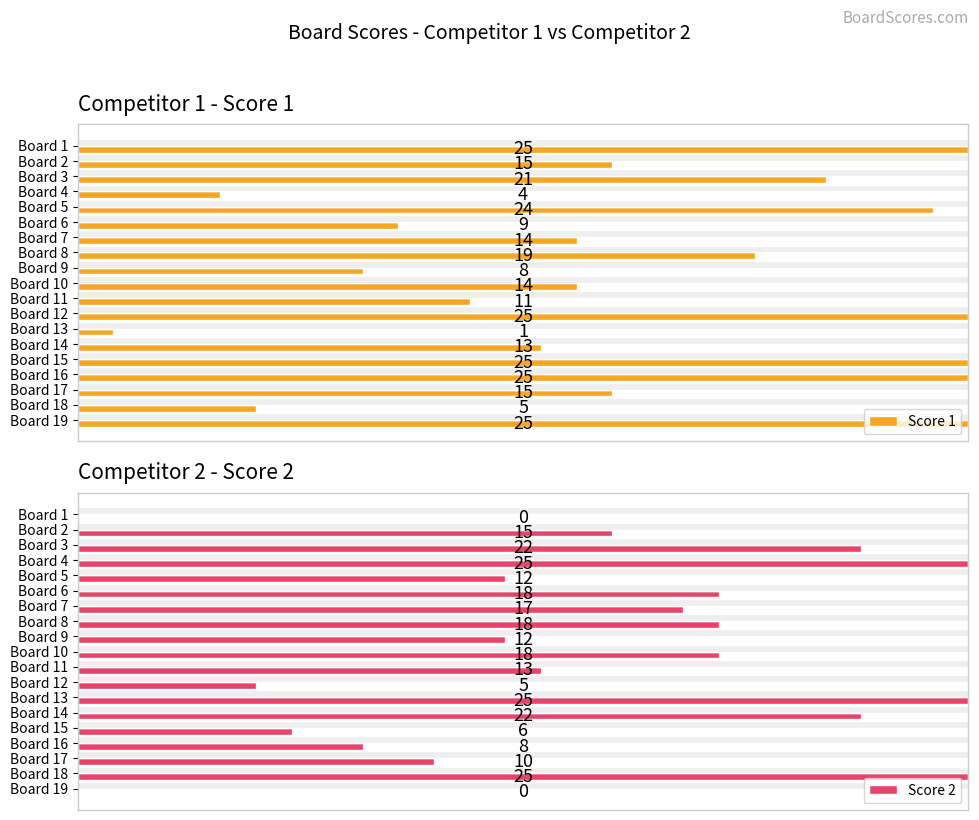

What is the maximum value shown in the chart?

25